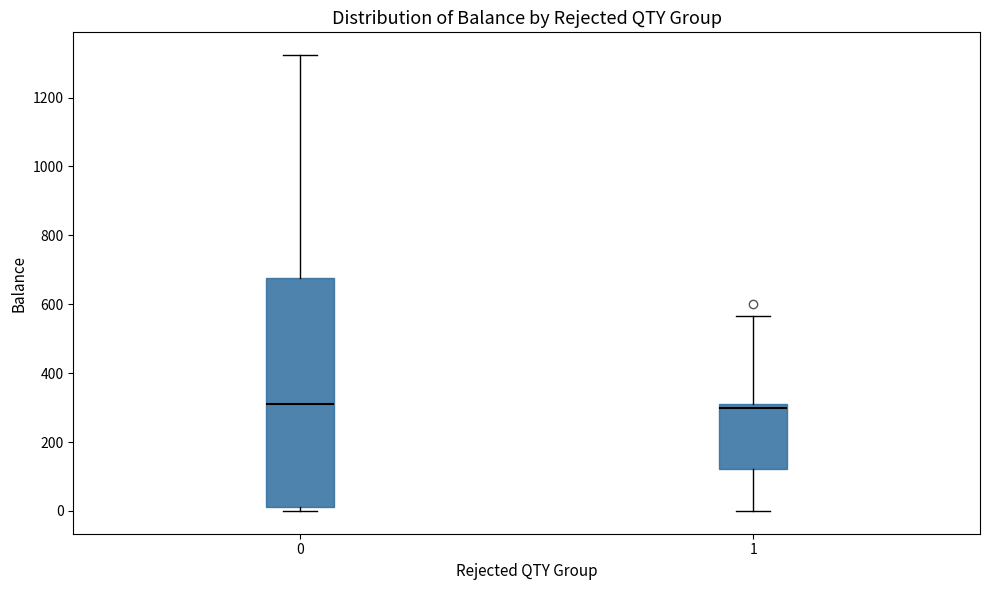

Reading left to right, read every box against the y-axis: the position of its median line, the range the box covers, and the ends of its whiskers. The values are not printed on the chart, so give them approximately, as read against the axis.

0: median 320, box 20 to 680, whiskers 0 to 1320
1: median 300, box 120 to 320, whiskers 0 to 560